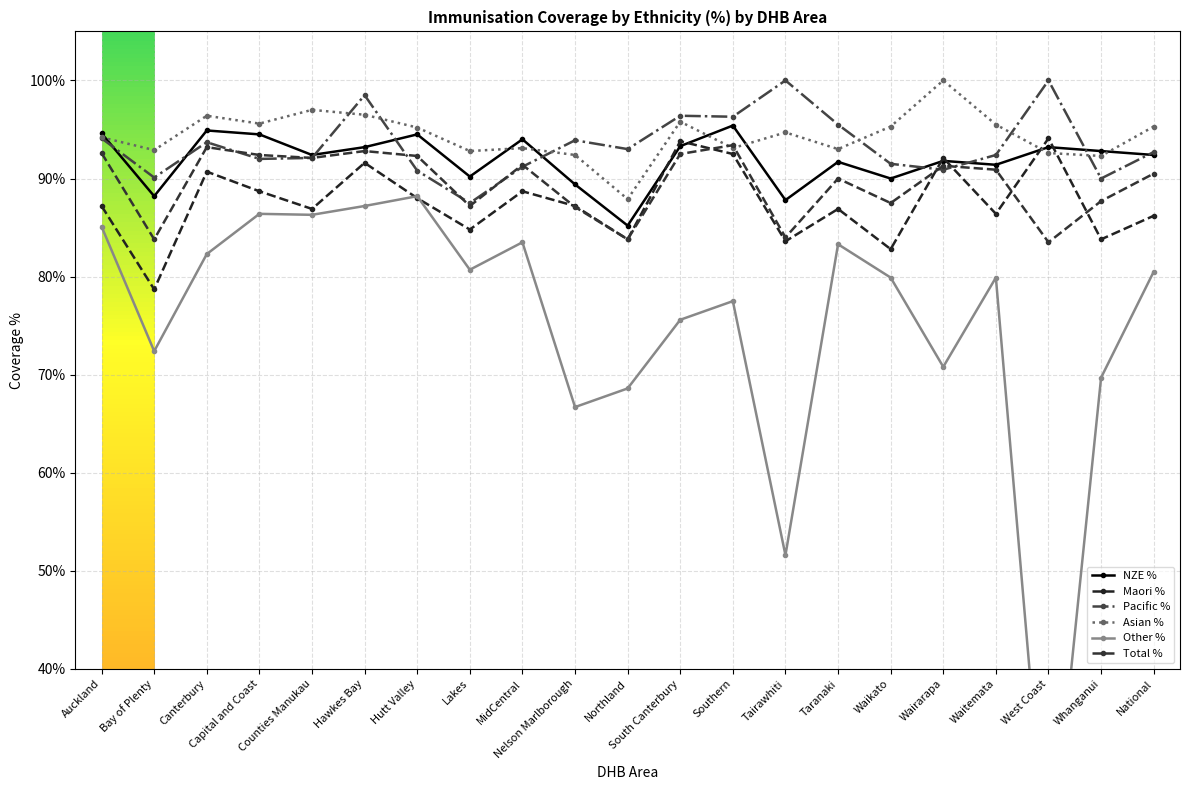

What position from the left is MidCentral?

9